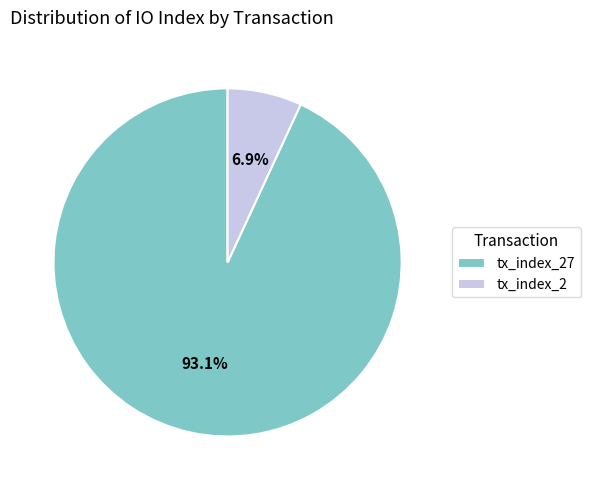

To the nearest percent, what is the difference between the largest and smallest slice percentages?

86%